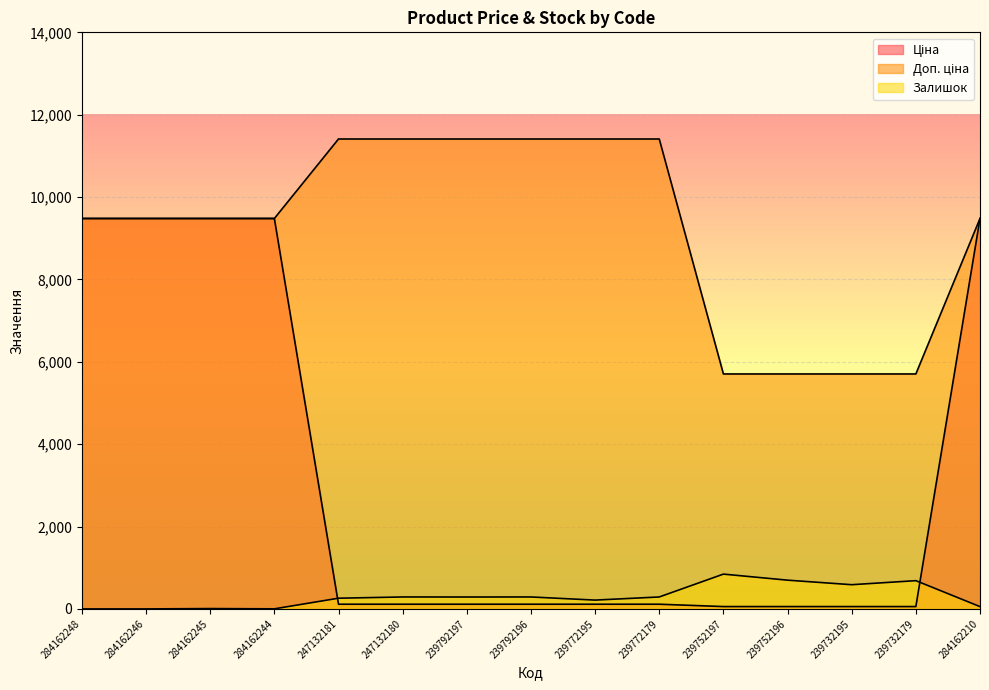

Reading left to right, extract all data points from this chart.

Ціна: 284162248=9480.1	284162246=9480.1	284162245=9480.1	284162244=9480.1	247132181=114.1	247132180=114.1	239792197=114.1	239792196=114.1	239772195=114.1	239772179=114.1	239752197=57.0	239752196=57.0	239732195=57.0	239732179=57.0	284162210=9480.1
Доп. ціна: 284162248=9480.1	284162246=9480.1	284162245=9480.1	284162244=9480.1	247132181=11410.0	247132180=11410.0	239792197=11410.0	239792196=11410.0	239772195=11410.0	239772179=11410.0	239752197=5705.0	239752196=5705.0	239732195=5705.0	239732179=5705.0	284162210=9480.1
Залишок: 284162248=0.0	284162246=0.0	284162245=8.0	284162244=2.0	247132181=260.0	247132180=290.0	239792197=289.0	239792196=290.0	239772195=214.0	239772179=290.0	239752197=845.0	239752196=698.0	239732195=588.0	239732179=686.0	284162210=56.0